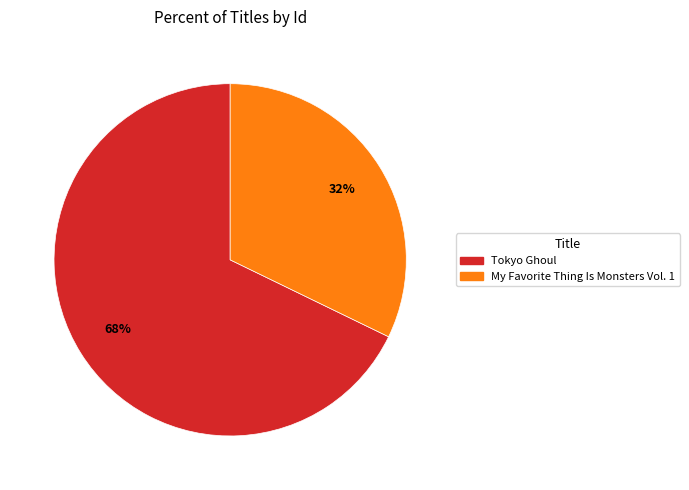

To the nearest percent, what is the difference between the Tokyo Ghoul and My Favorite Thing Is Monsters Vol. 1 slice percentages?

36%